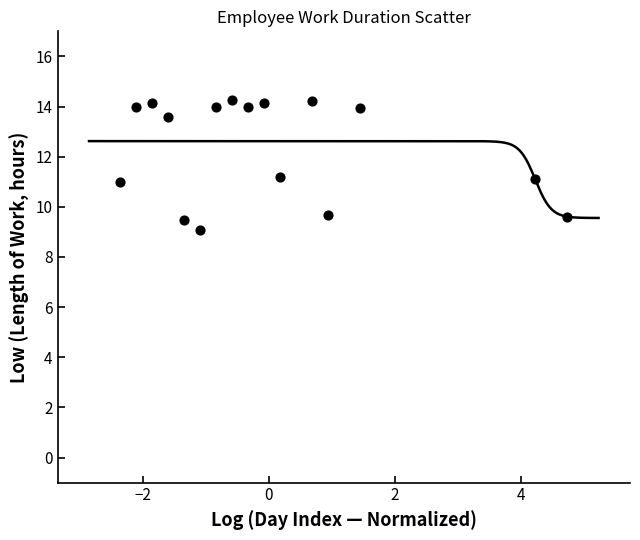

What is the range of X values (max minus min)?

7.1